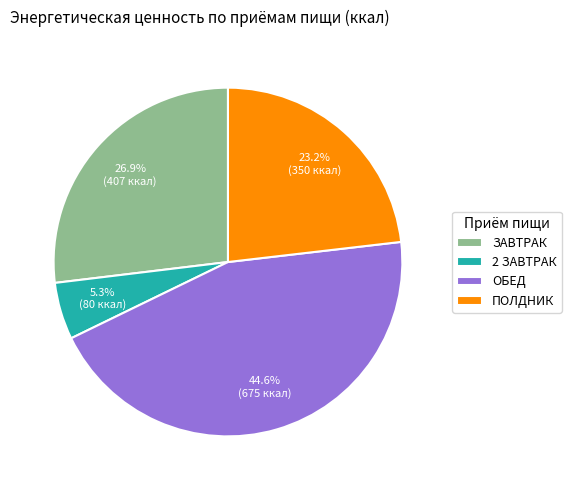

To the nearest percent, what is the difference between the largest and smallest slice percentages?

39%